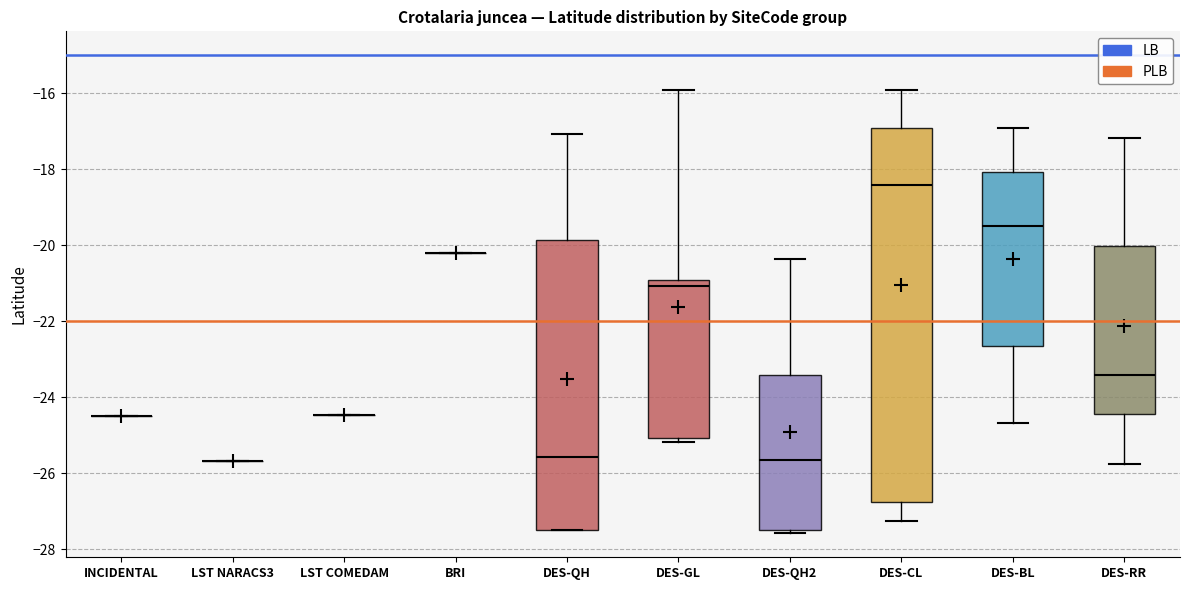

Reading left to right, transcribe this box plot: for each box, give where its median line is, the range the box spans, and where its two whiskers end, as read against the y-axis. The values are not printed on the chart, so give them approximately, as read against the axis.

INCIDENTAL: box collapsed to a line at -24.4, whiskers -24.4 to -24.4
LST NARACS3: box collapsed to a line at -25.6, whiskers -25.6 to -25.6
LST COMEDAM: box collapsed to a line at -24.4, whiskers -24.4 to -24.4
BRI: box collapsed to a line at -20.2, whiskers -20.2 to -20.2
DES-QH: median -25.6, box -27.4 to -19.8, whiskers -27.4 to -17.0
DES-GL: median -21.0 (just below the box's upper edge), box -25.0 to -21.0, whiskers -25.2 to -16.0
DES-QH2: median -25.6, box -27.4 to -23.4, whiskers -27.6 to -20.4
DES-CL: median -18.4, box -26.8 to -17.0, whiskers -27.2 to -16.0
DES-BL: median -19.4, box -22.6 to -18.0, whiskers -24.6 to -17.0
DES-RR: median -23.4, box -24.4 to -20.0, whiskers -25.8 to -17.2